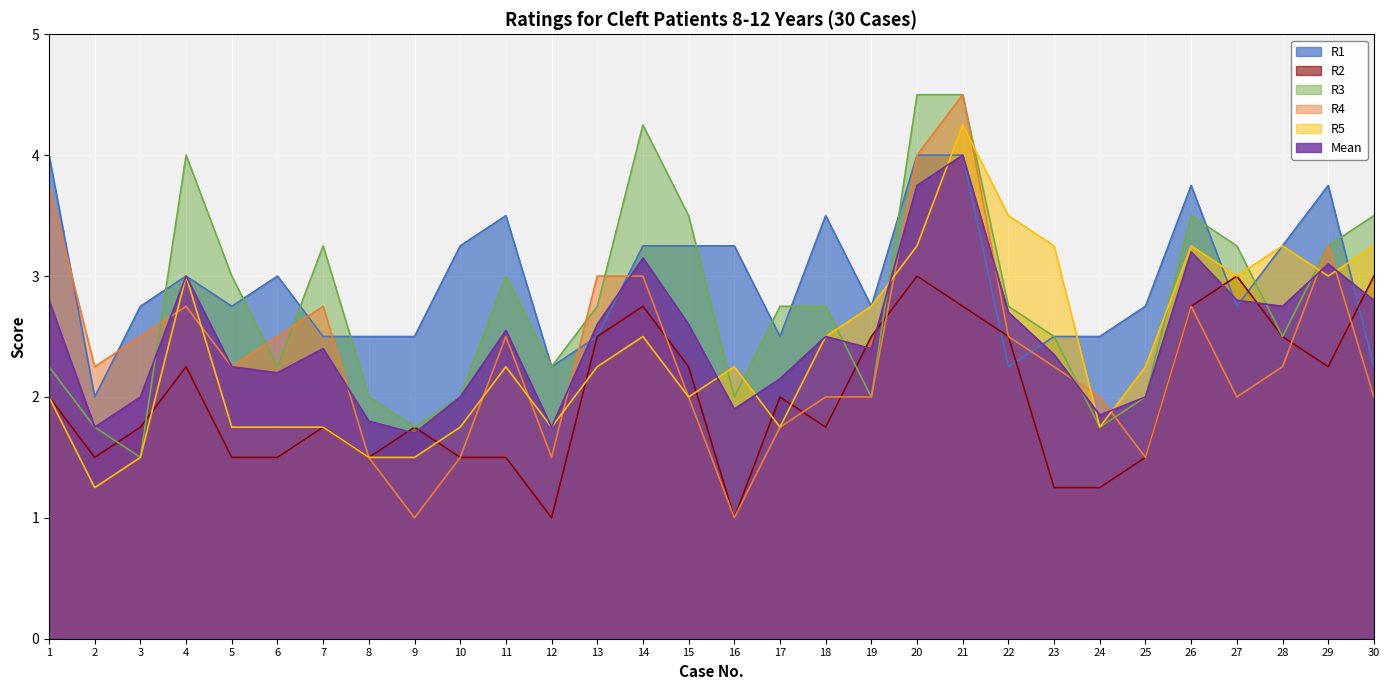

True or false: R4 has a value of 0.6 at 11.

False